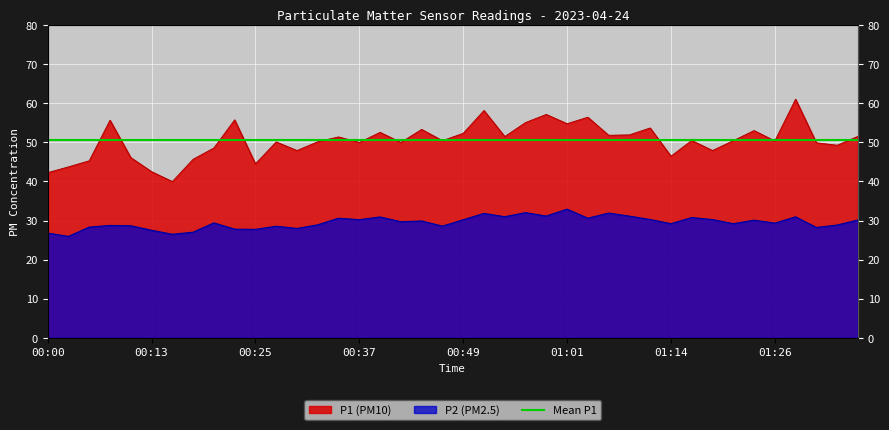

Where does the P1 series first go above 50?

00:08